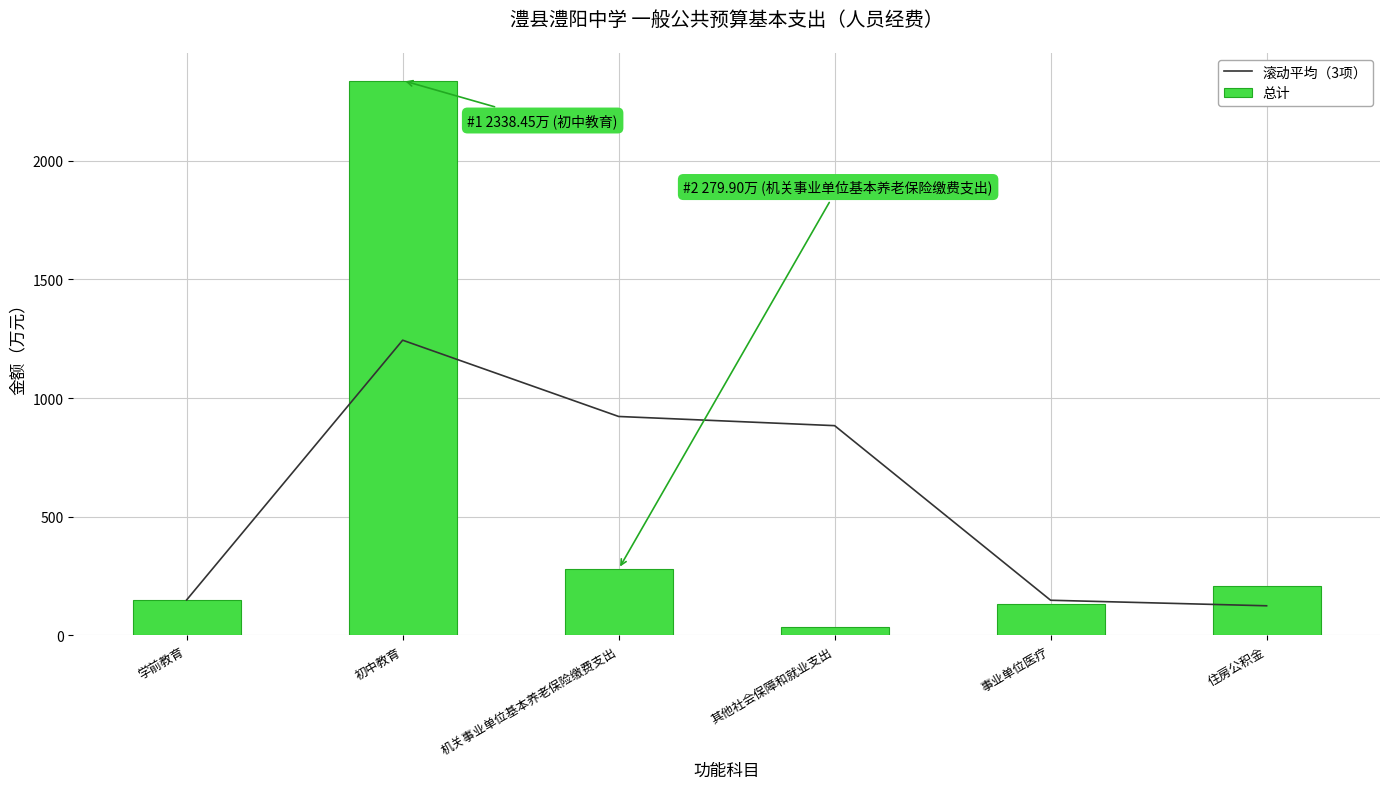

What is the maximum value shown in the chart?

2338.5